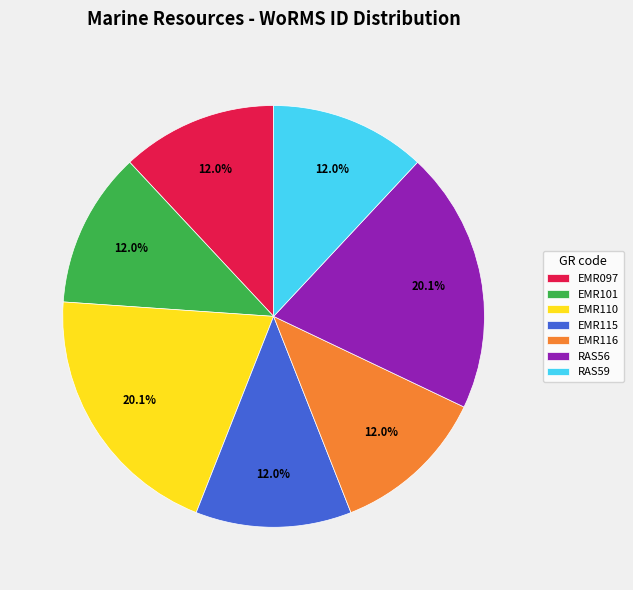

How many slices are in this pie chart?

7